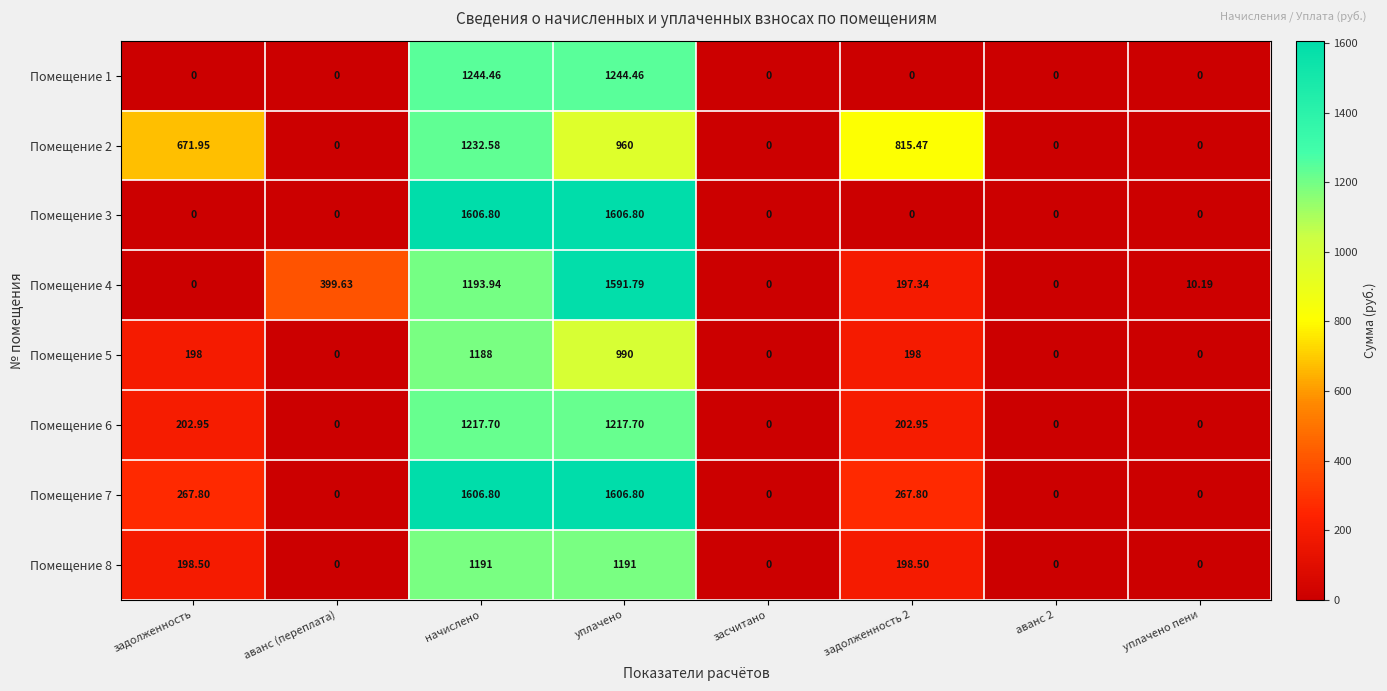

Between задолженность and задолженность 2, which series saw the biggest shift?

Помещение 4